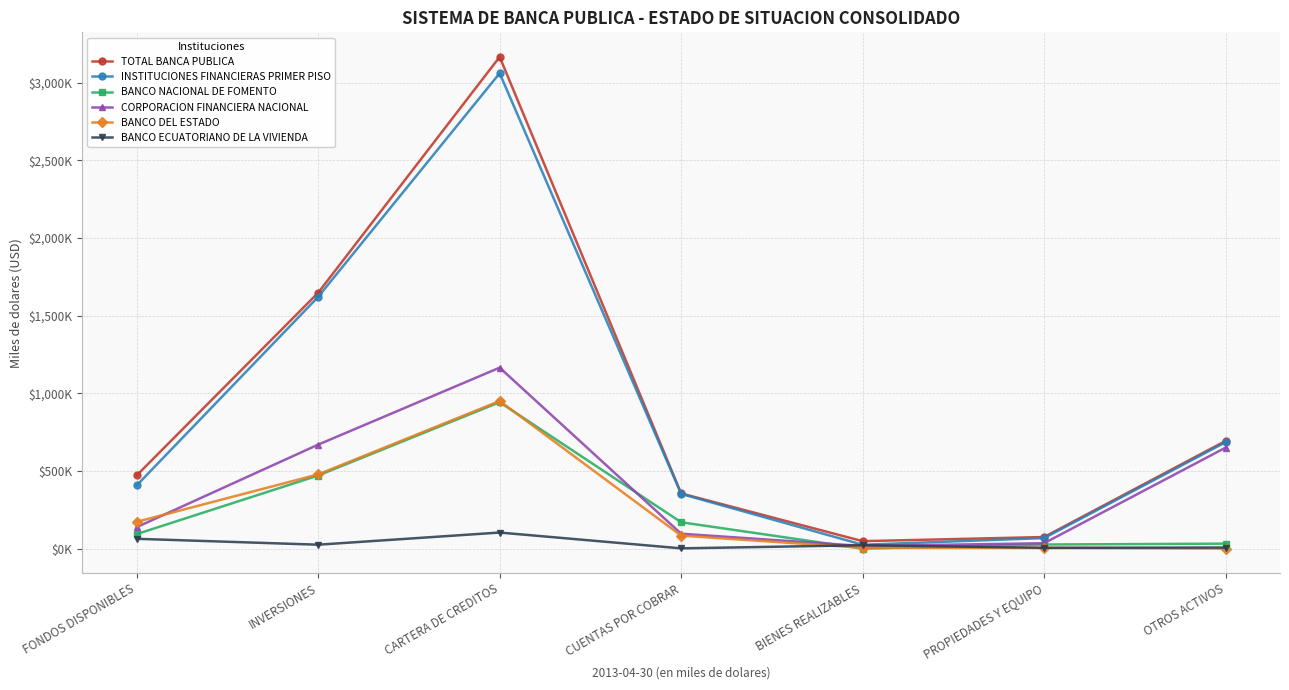

Is this an area chart (filled region under the line)?

No